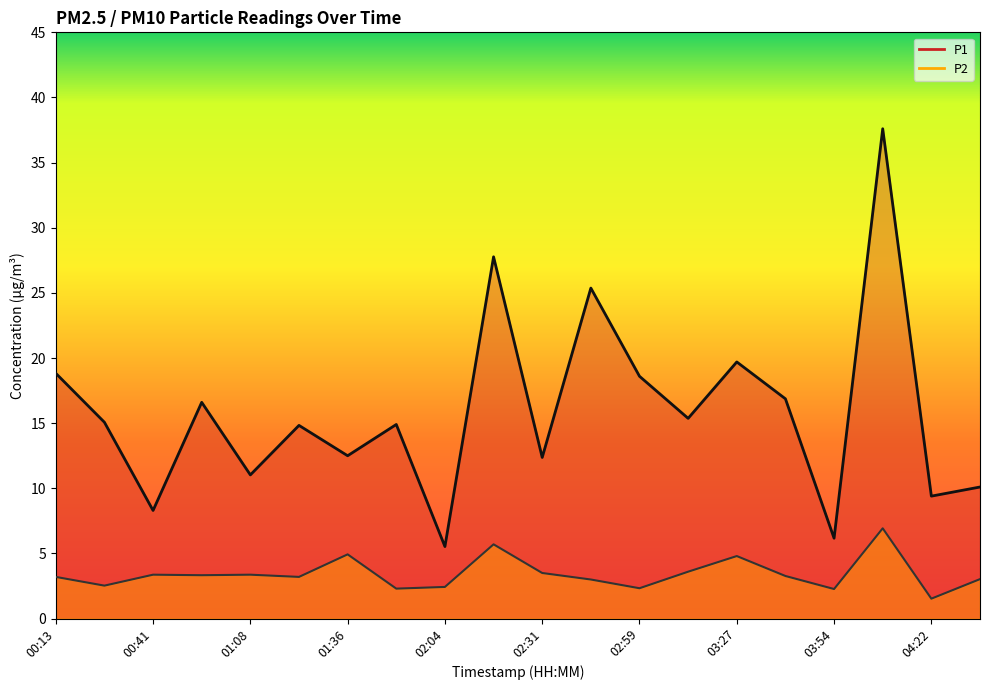

What is the spread (max minus min) of values at 01:36?

7.6